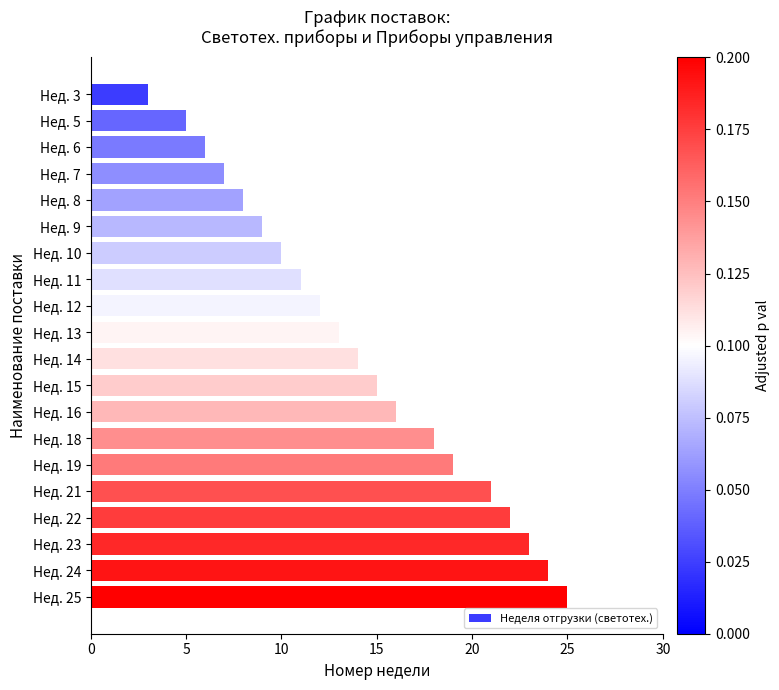

Rank the categories by value from lowest to highest.

Нед. 3, Нед. 5, Нед. 6, Нед. 7, Нед. 8, Нед. 9, Нед. 10, Нед. 11, Нед. 12, Нед. 13, Нед. 14, Нед. 15, Нед. 16, Нед. 18, Нед. 19, Нед. 21, Нед. 22, Нед. 23, Нед. 24, Нед. 25